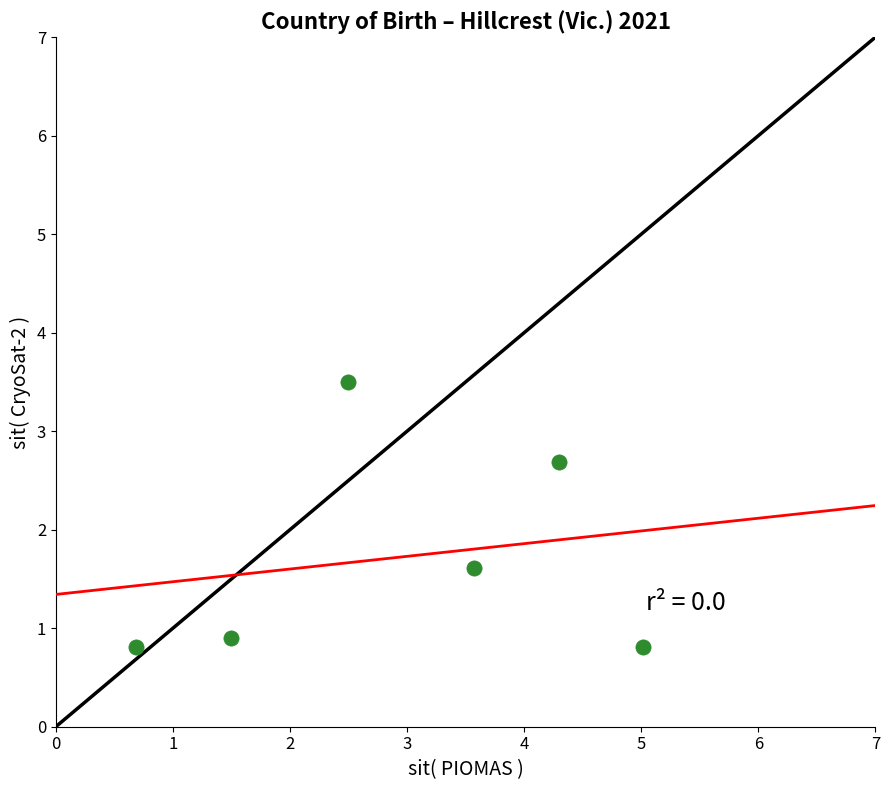

What is the average X value?

2.9